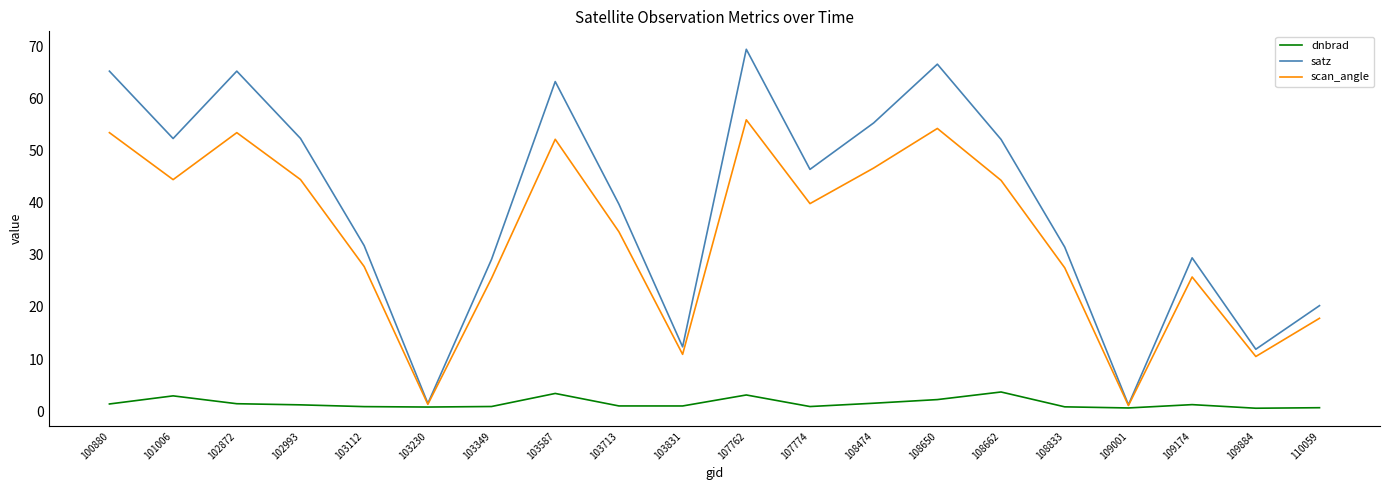

Rank the series at 103587 from highest to lowest value.

satz, scan_angle, dnbrad